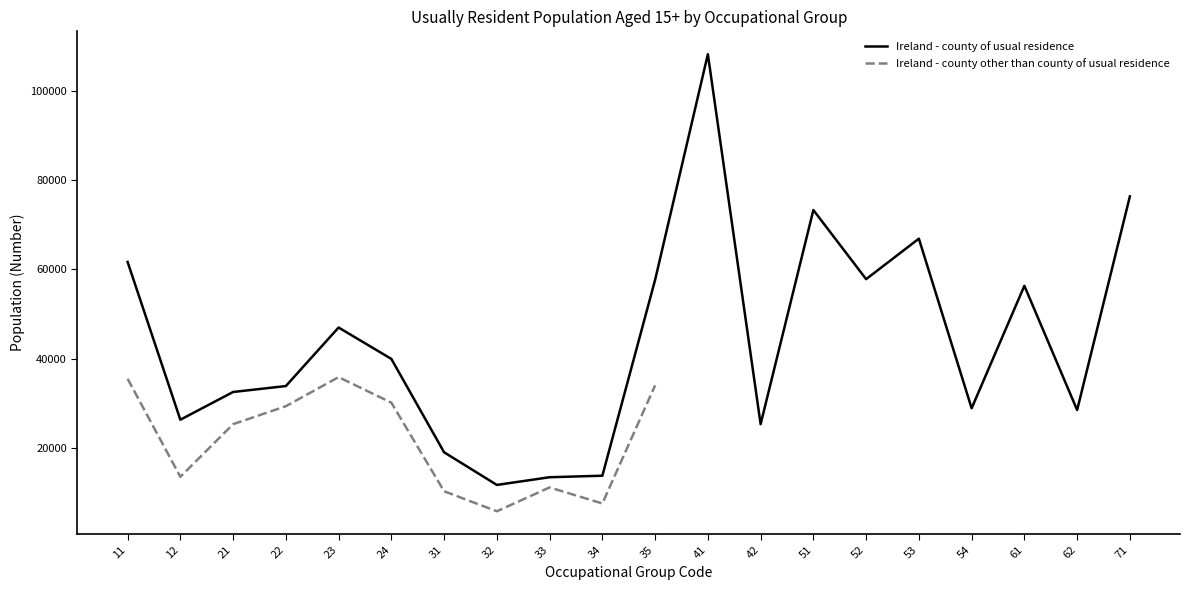

How many points are lower than both their immediate neighbors (excluding endpoints)?

6